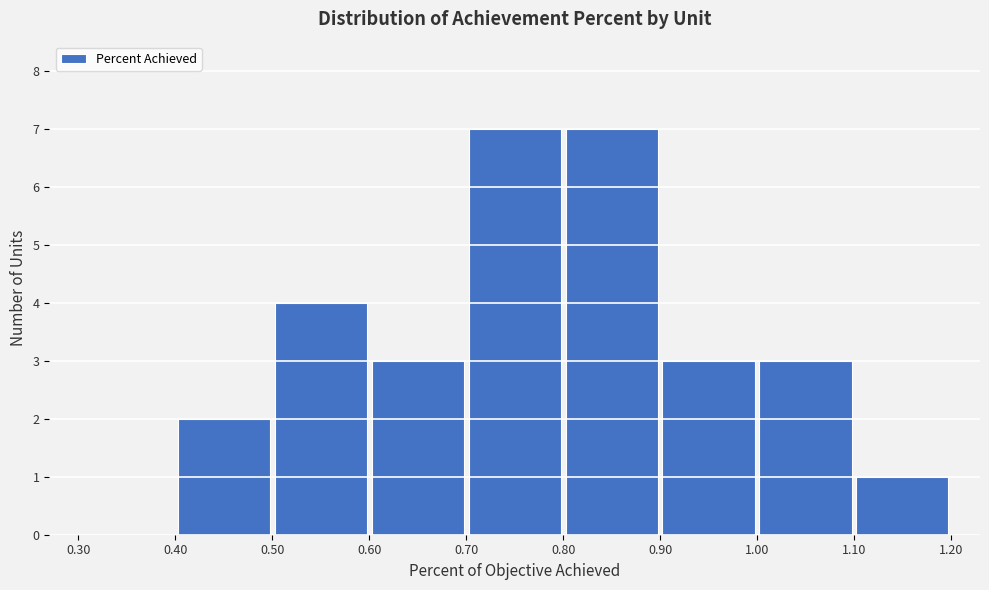

Reading left to right, transcribe this chart: for each bar, give the range it covers on the x-axis and its height. The values are not printed on the chart, so give them approximately, as read against the axis.

0.30 to 0.40: 0
0.40 to 0.50: 2
0.50 to 0.60: 4
0.60 to 0.70: 3
0.70 to 0.80: 7
0.80 to 0.90: 7
0.90 to 1.00: 3
1.00 to 1.10: 3
1.10 to 1.20: 1